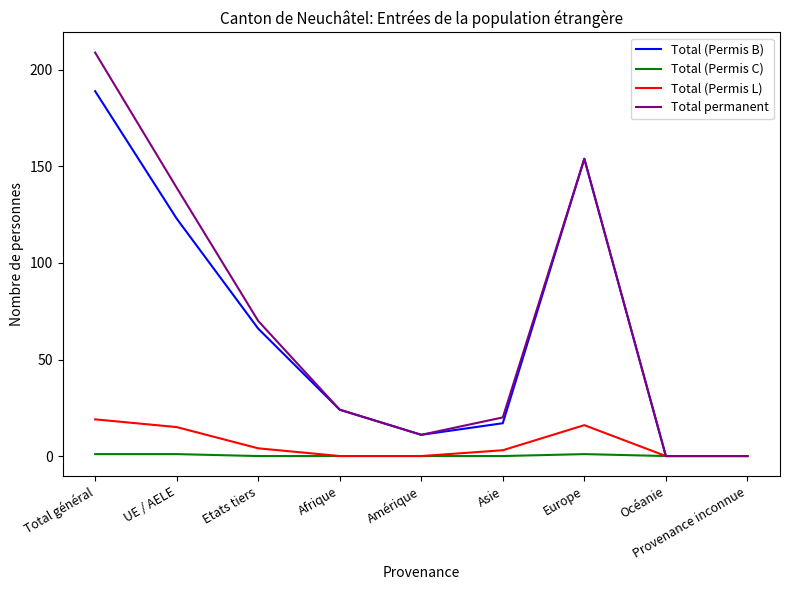

Which series has the largest total across all categories?

Total permanent